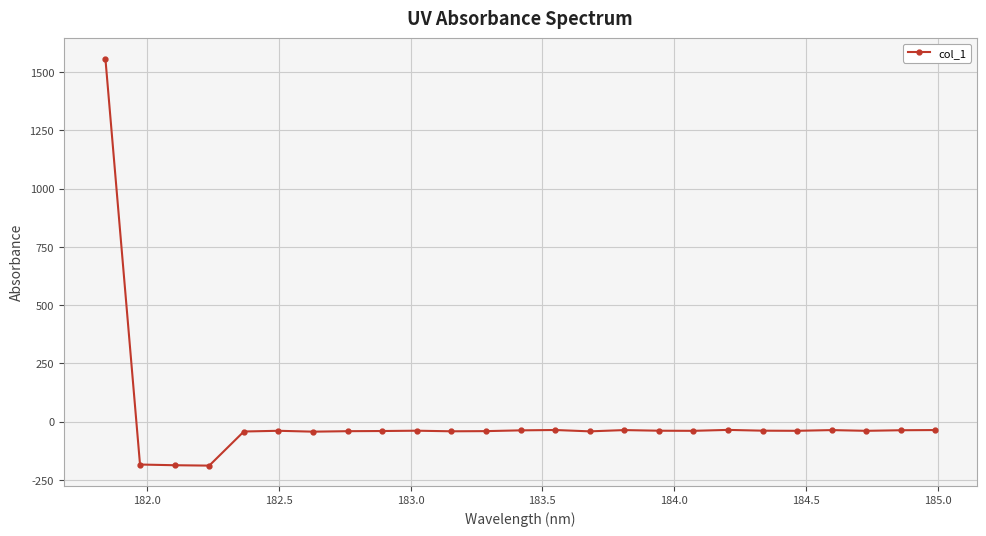

True or false: there are more than 2 points higher than both neighbors.

True